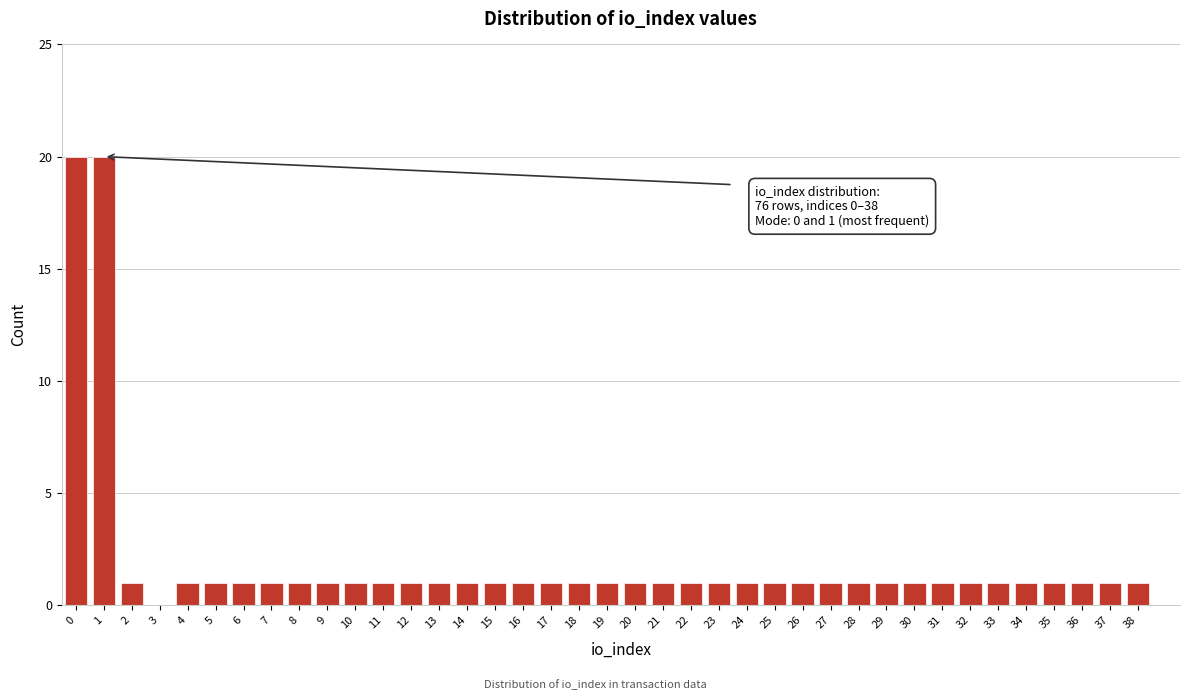

The chart shows a value of 1 at 22. True or false?

True